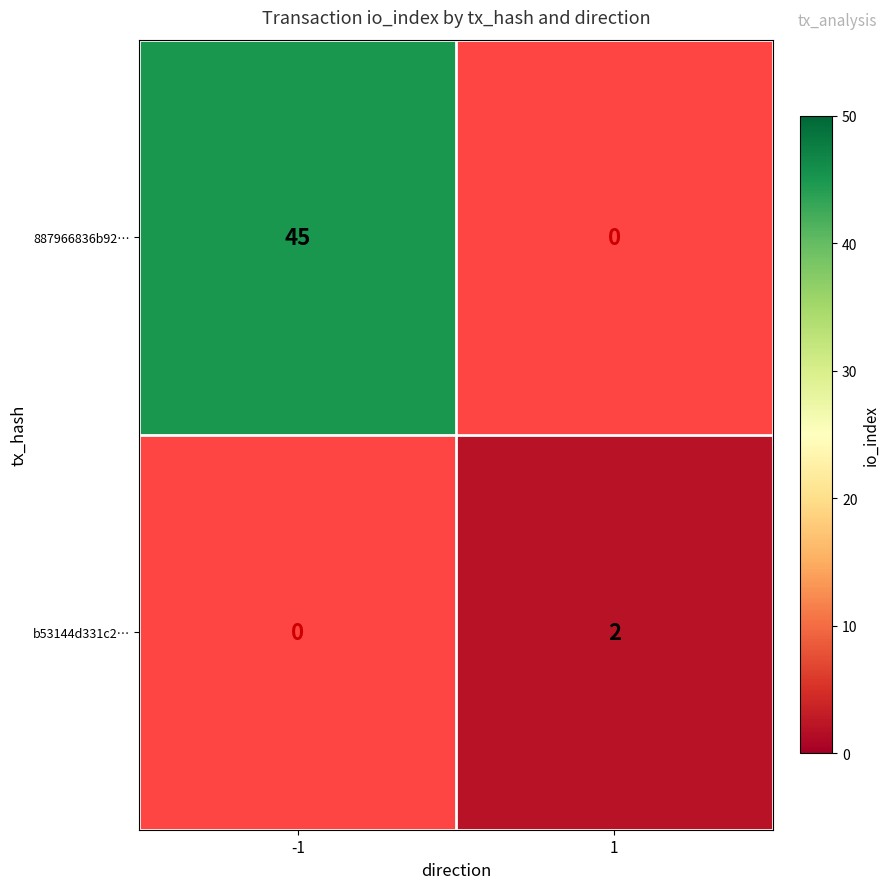

The 887966836b92… series shows 26 at -1. True or false?

False